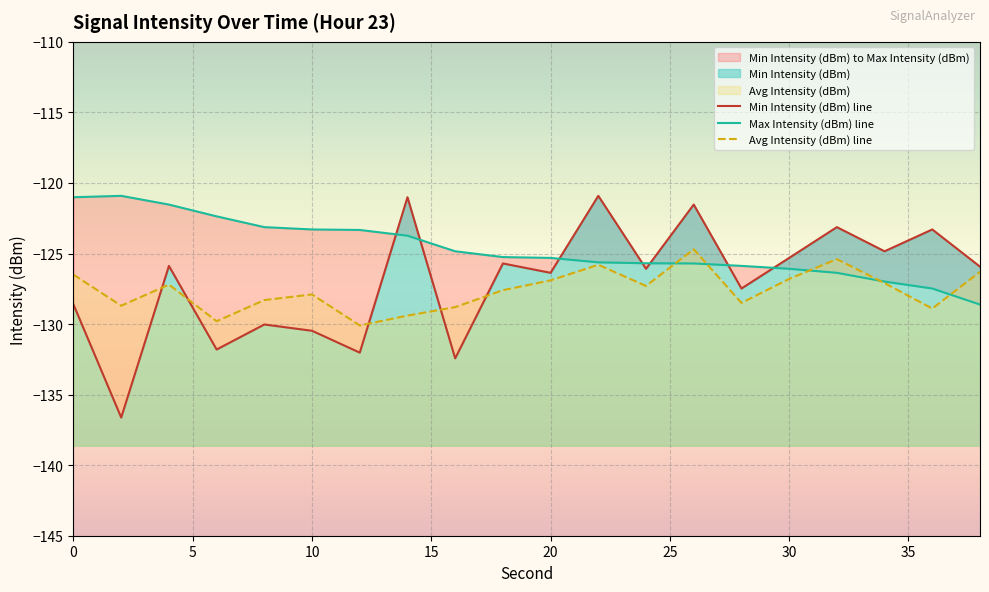

True or false: Avg Intensity (dBm) has a value of -126.5 at 0.

True